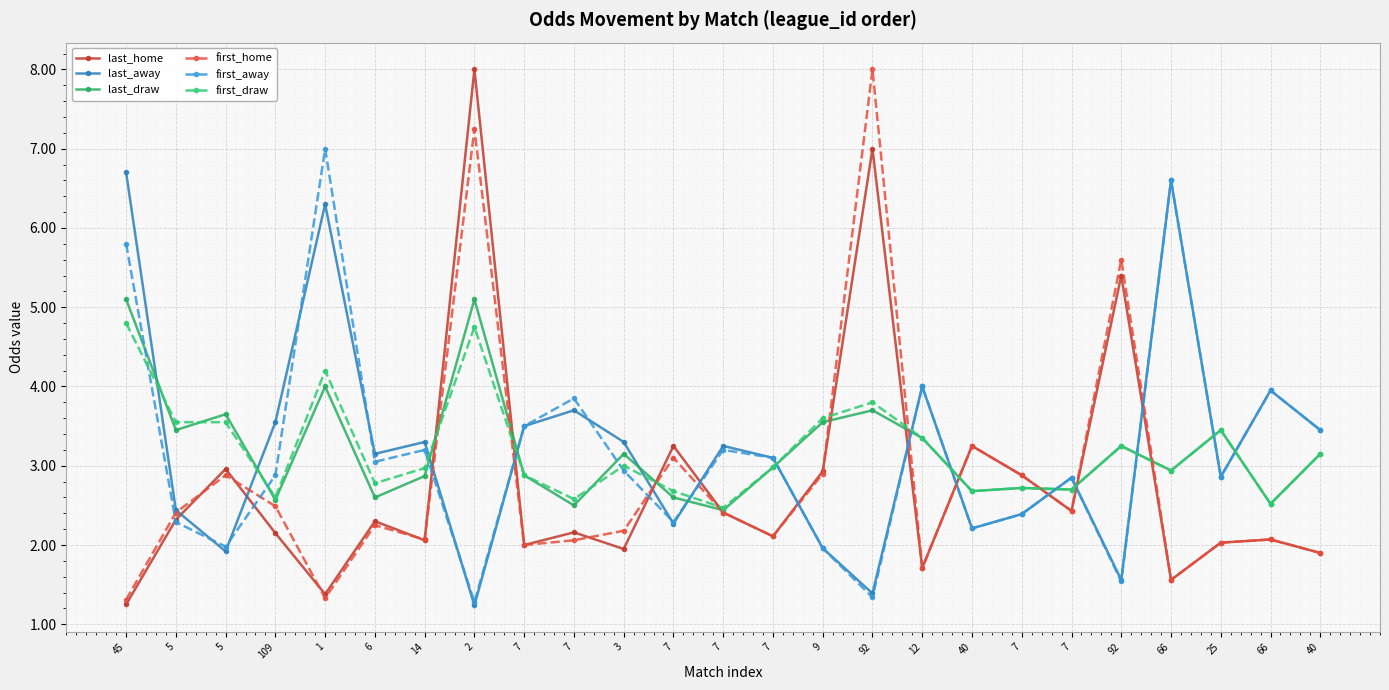

Is this an area chart (filled region under the line)?

No